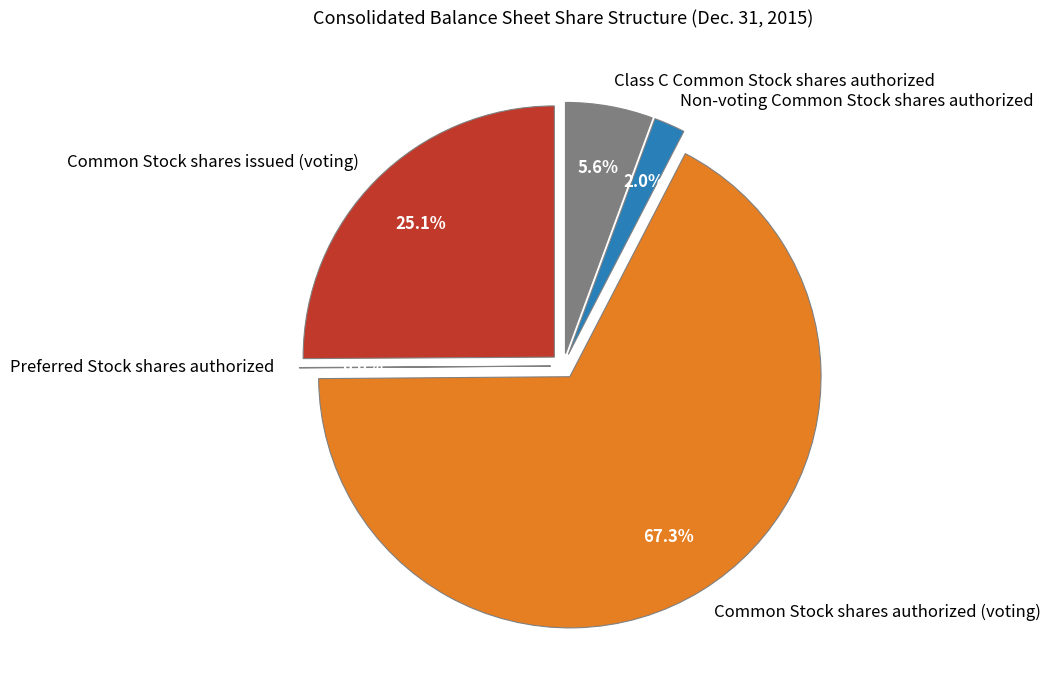

To the nearest percent, what portion does Common Stock shares authorized (voting) represent?

67%